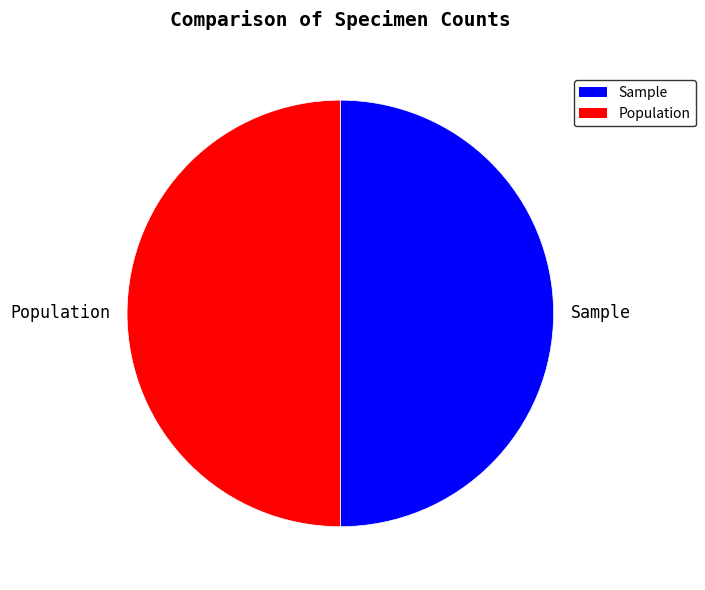

Is it true that Population is 45% of the pie?

False